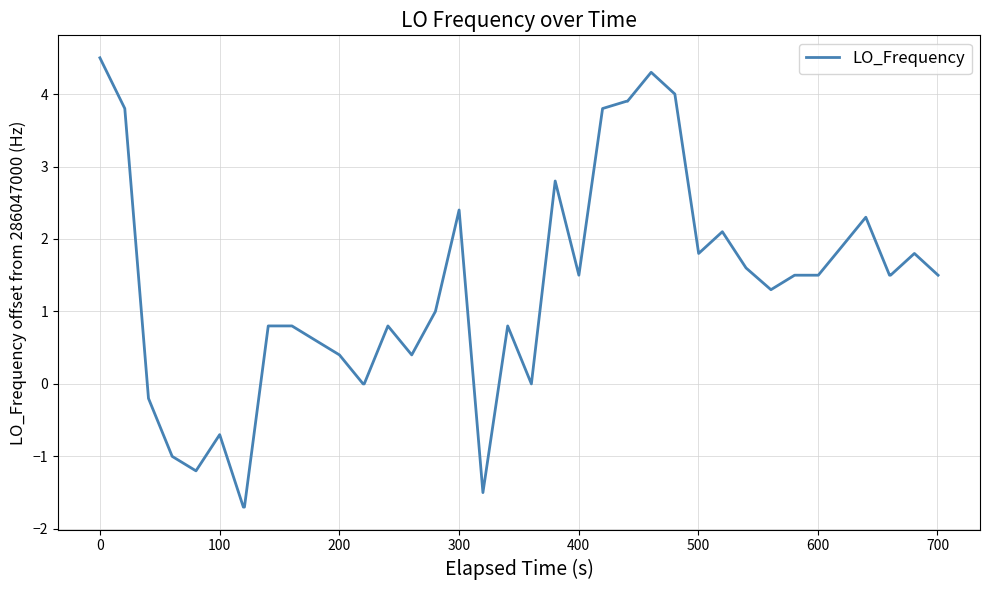

What is the average value?

1.3